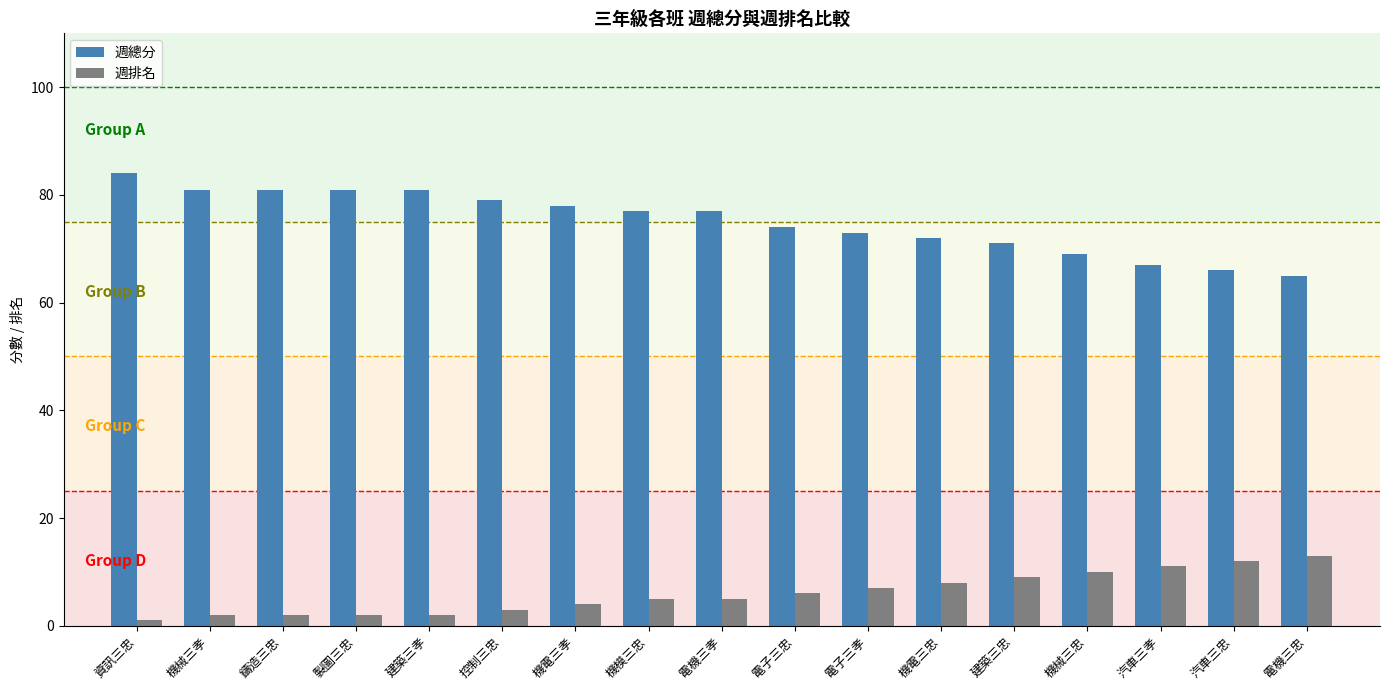

What is the total value across all series at 控制三忠?

82